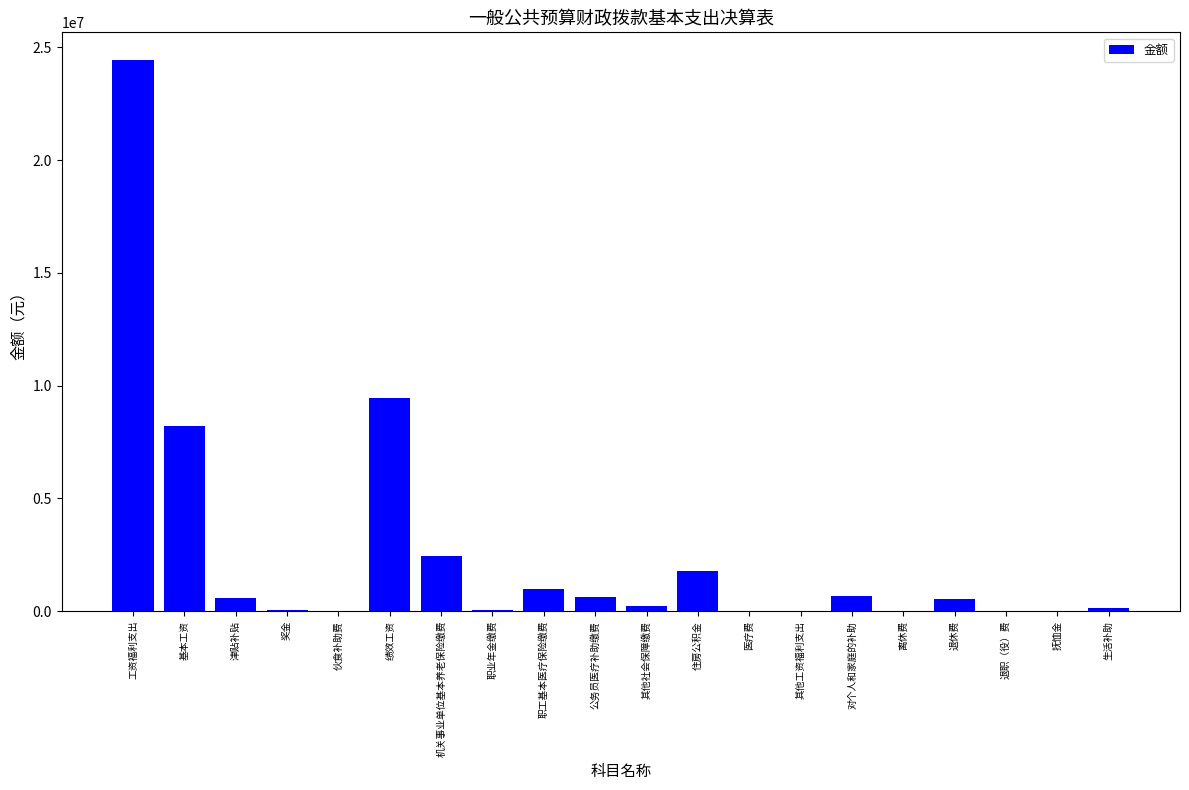

What is the maximum value shown in the chart?

24448695.1